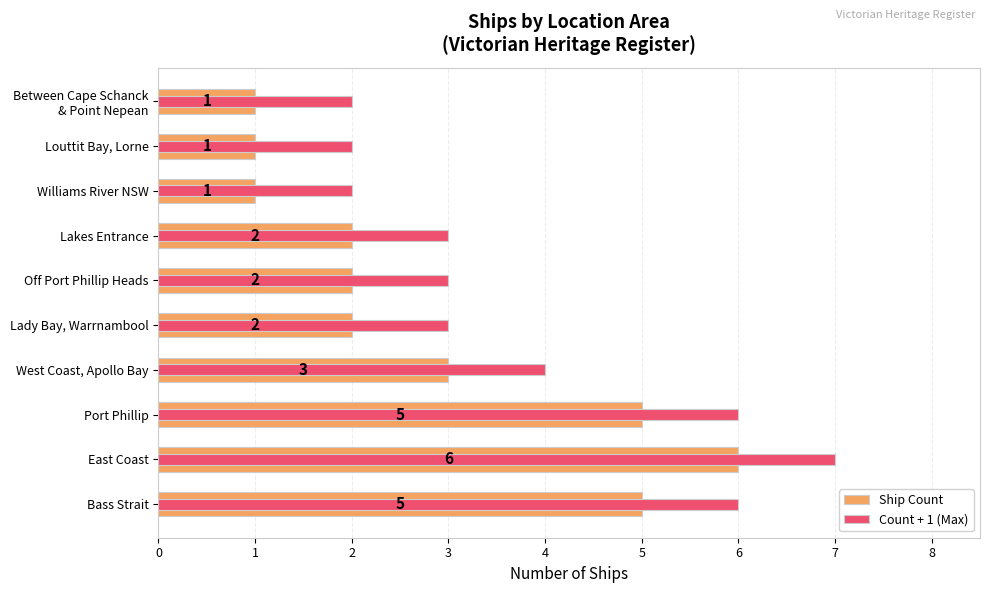

What is the value of the Count + 1 (Max) bar at the 1st from the left?

6